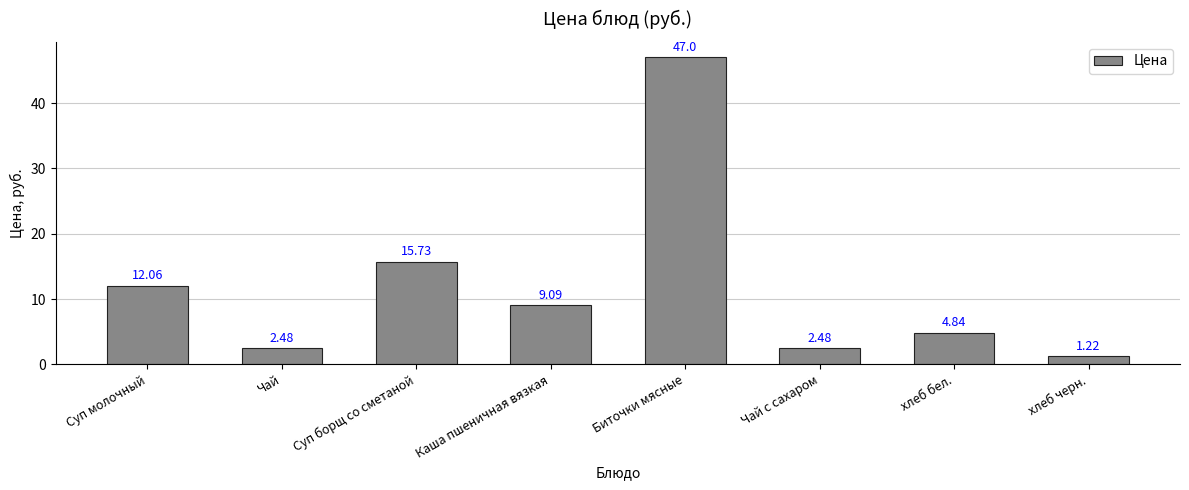

At which label is the value closest to 24?

Суп борщ со сметаной